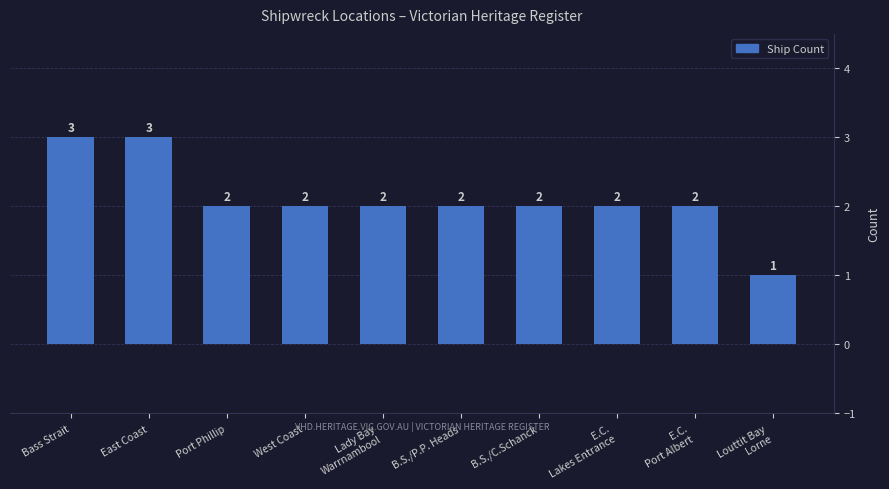

Reading left to right, extract all data points from this chart.

3	3	2	2	2	2	2	2	2	1